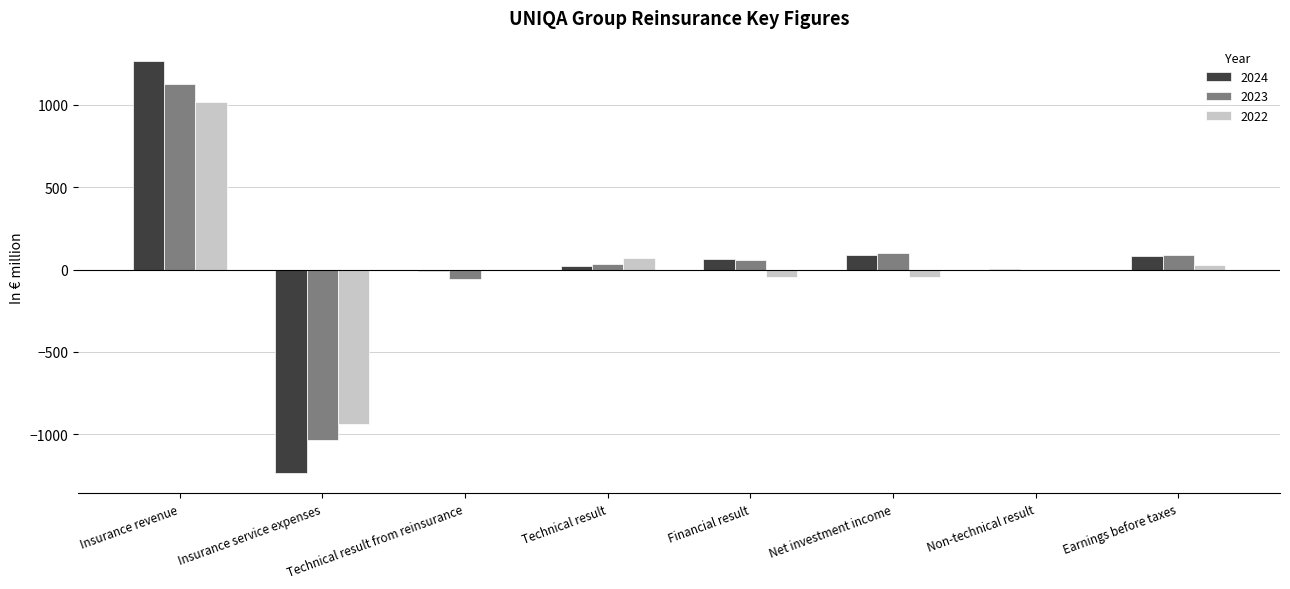

True or false: 2024 has a value of 62.0 at Financial result.

True